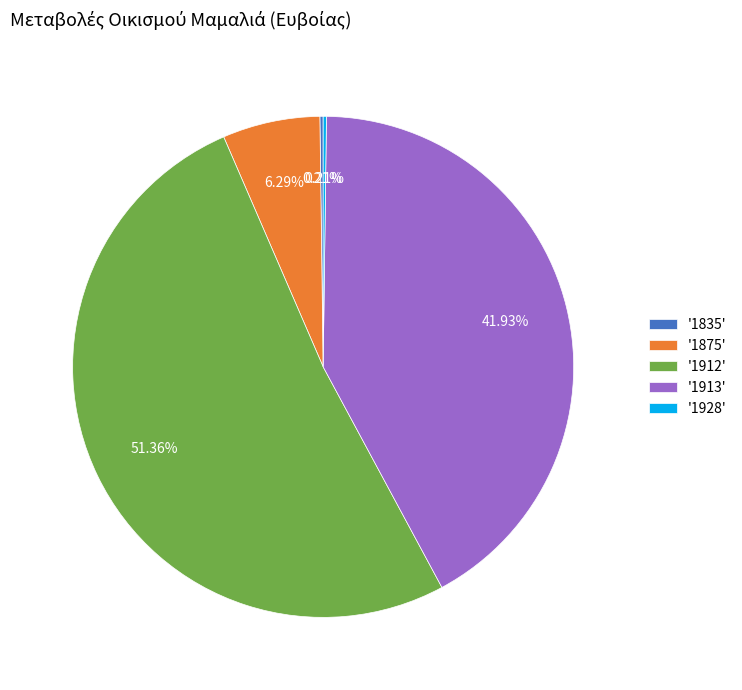

Does '1912' represent more than half of the total?

Yes